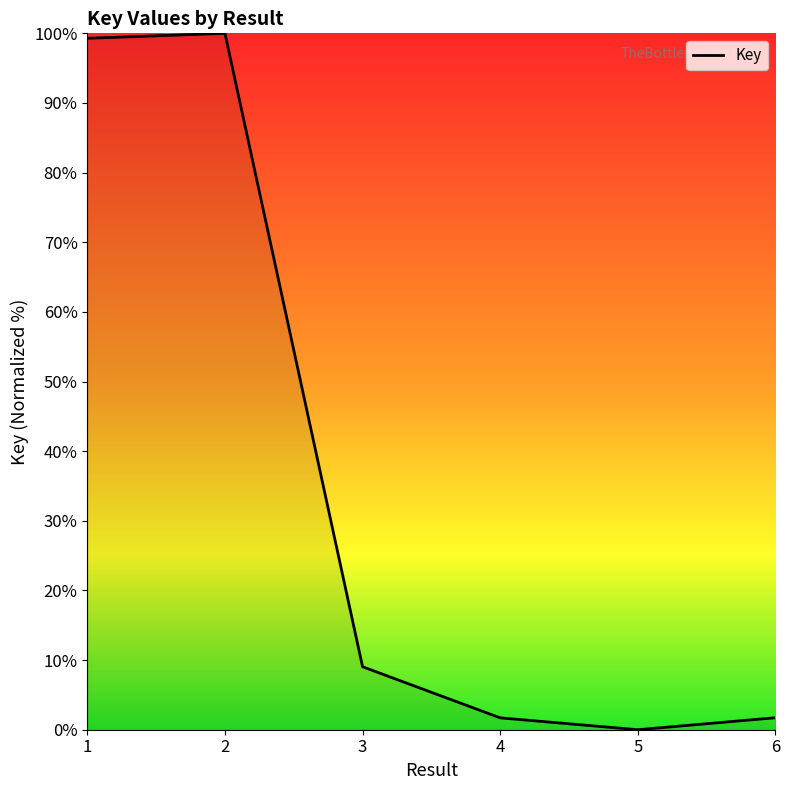

How many categories are shown in the chart?

6